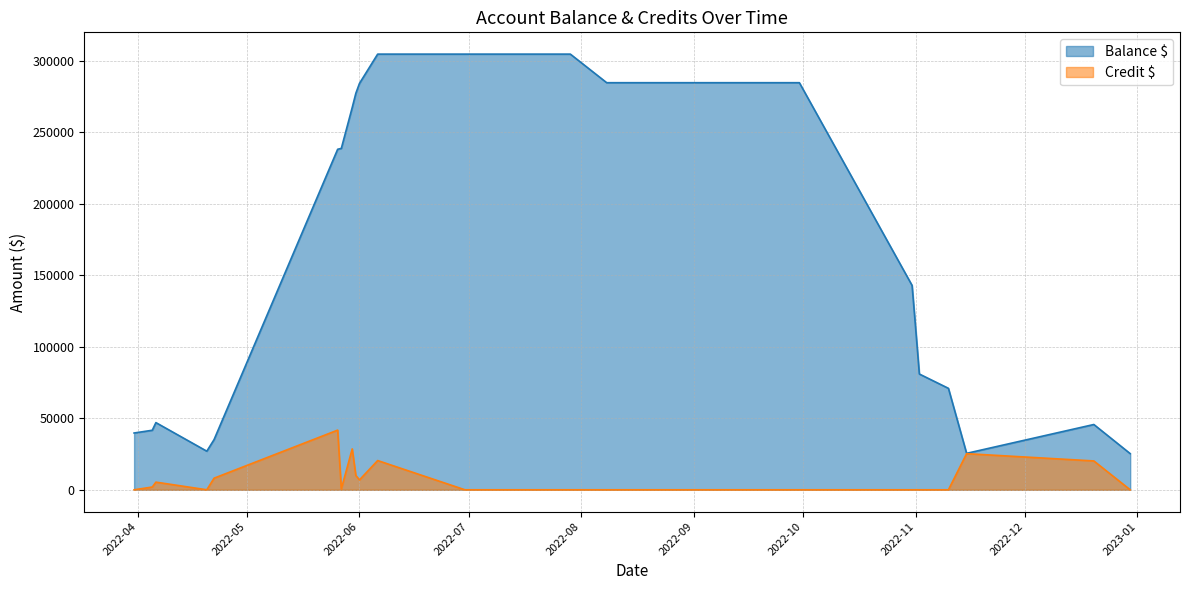

At which label does Credit $ reach its peak?

2022-05-26